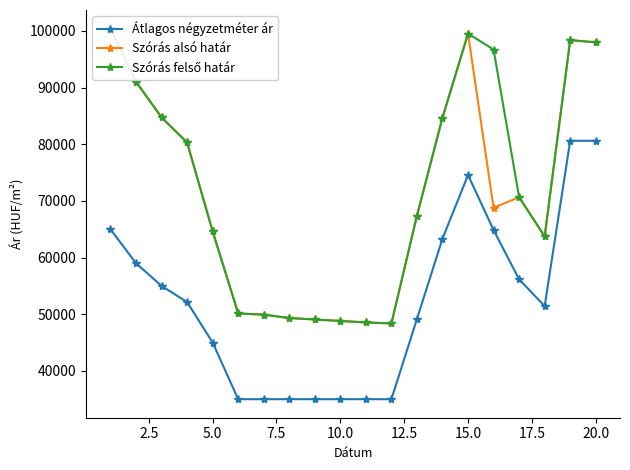

What is the minimum value for Átlagos négyzetméter ár?

35000